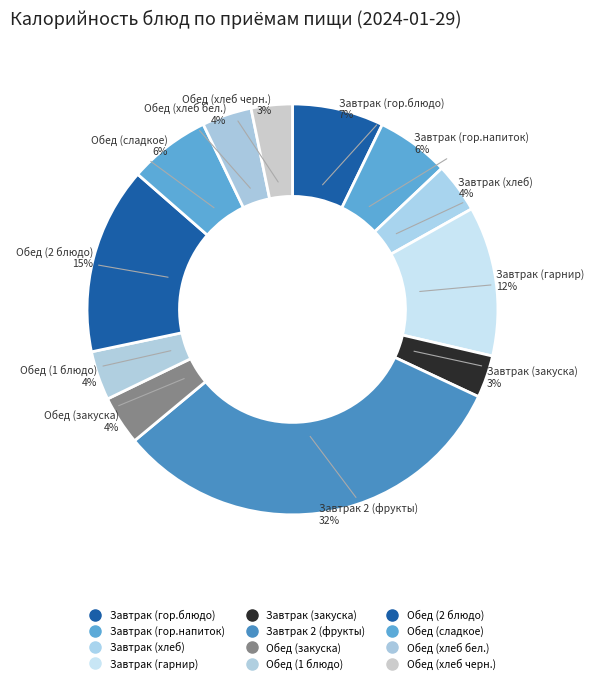

To the nearest percent, what percentage of the pie is Обед (хлеб черн.)?

3%